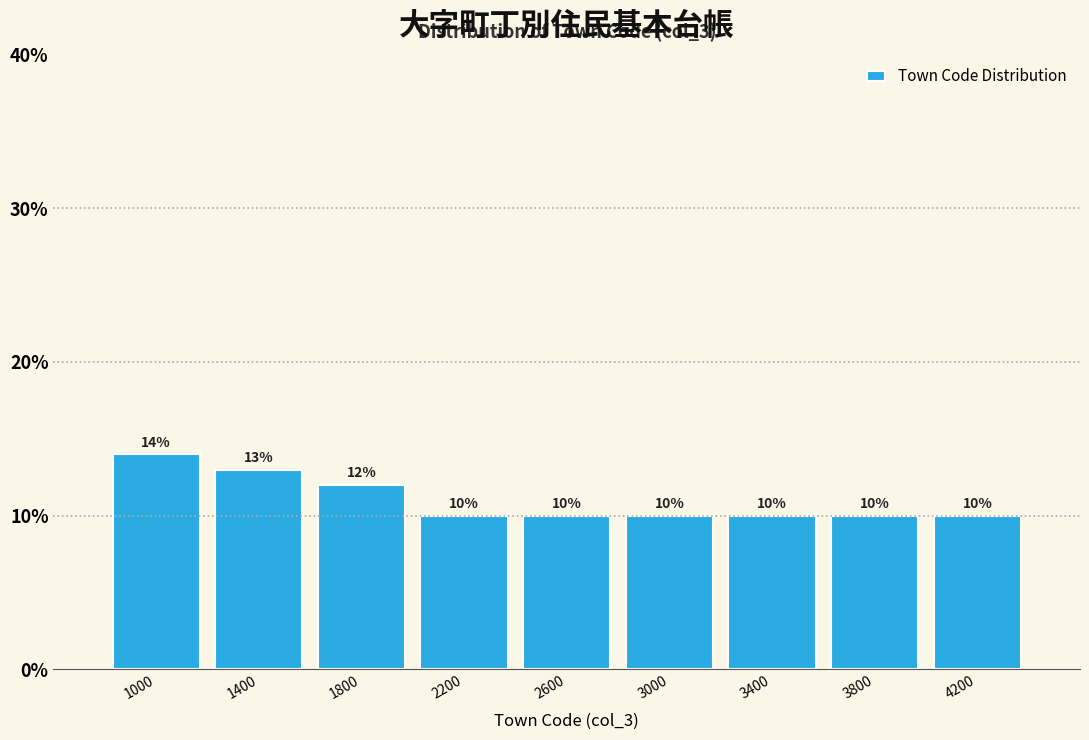

Reading right to left, list all the values displayed in this chart.

10.0	10.0	10.0	10.0	10.0	10.0	12.0	13.0	14.0